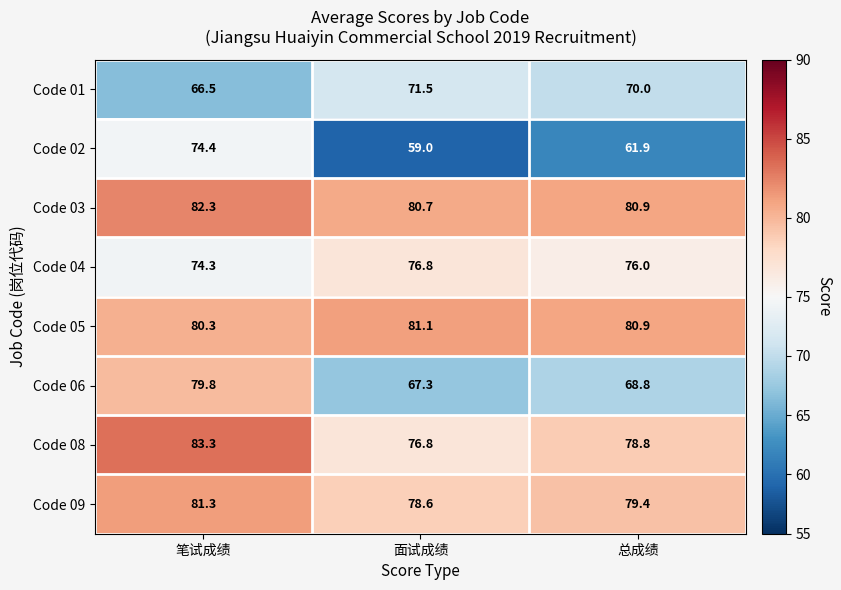

What is the sum of the Code 05 values at 总成绩 and 笔试成绩?

161.2